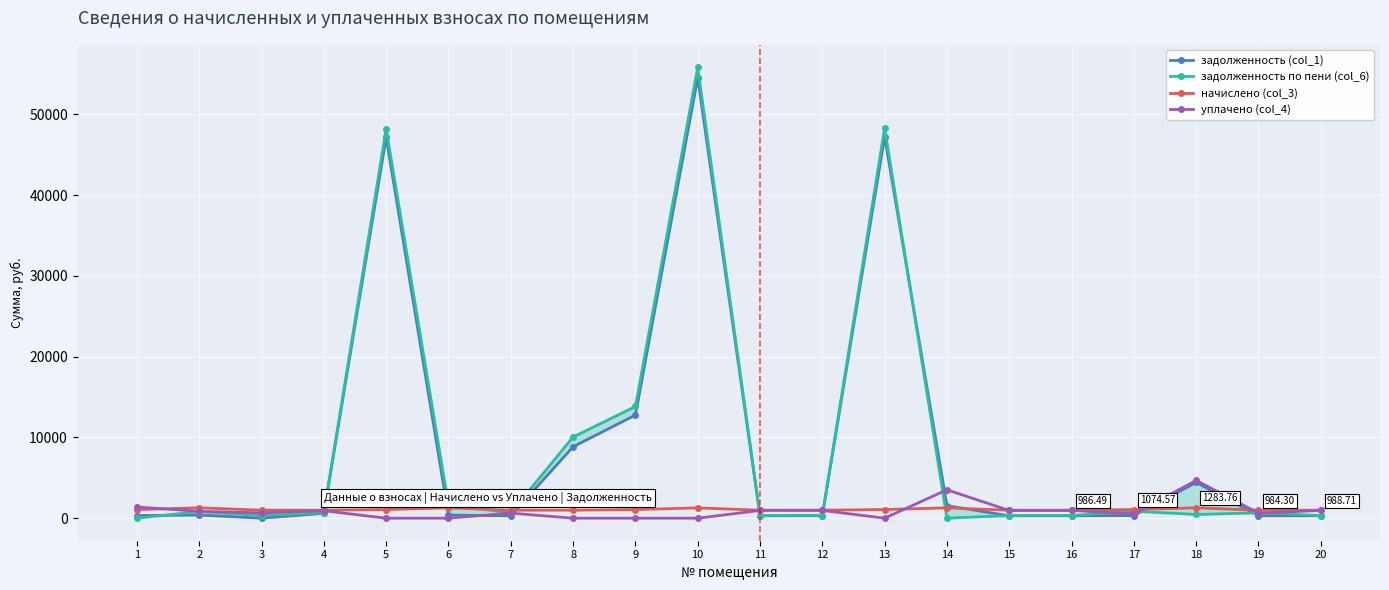

At which category does задолженность по пени (col_6) reach its first local peak?

2